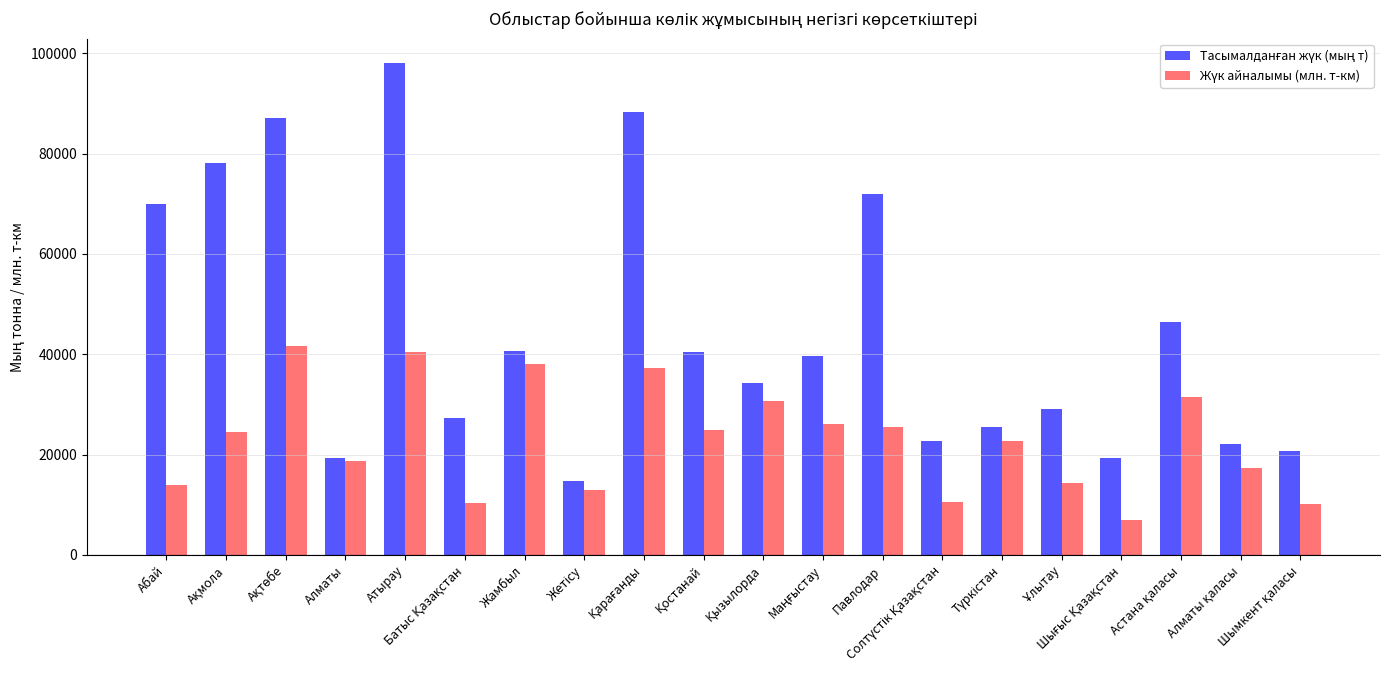

What is the smallest value displayed?

6976.3